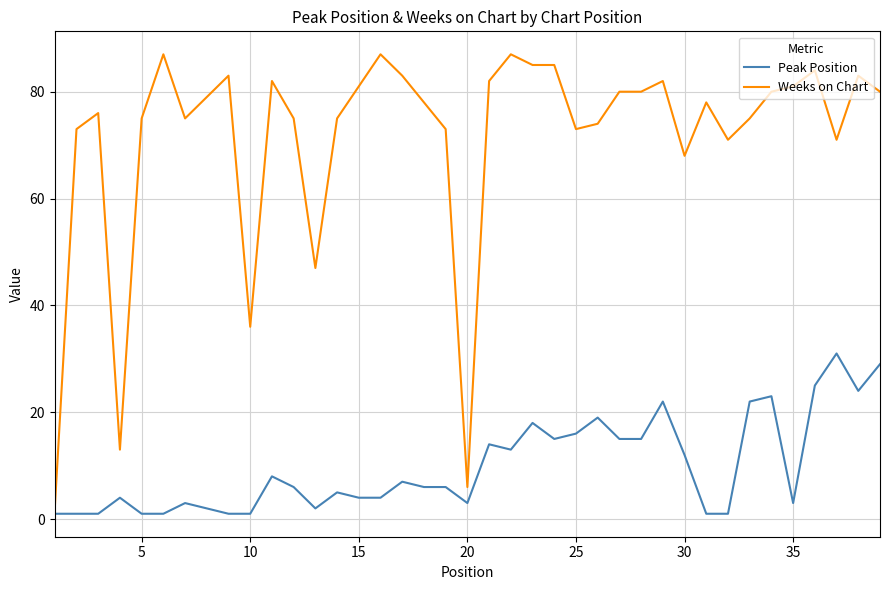

List the series in order of their overall mean, lowest first.

Peak Position, Weeks on Chart